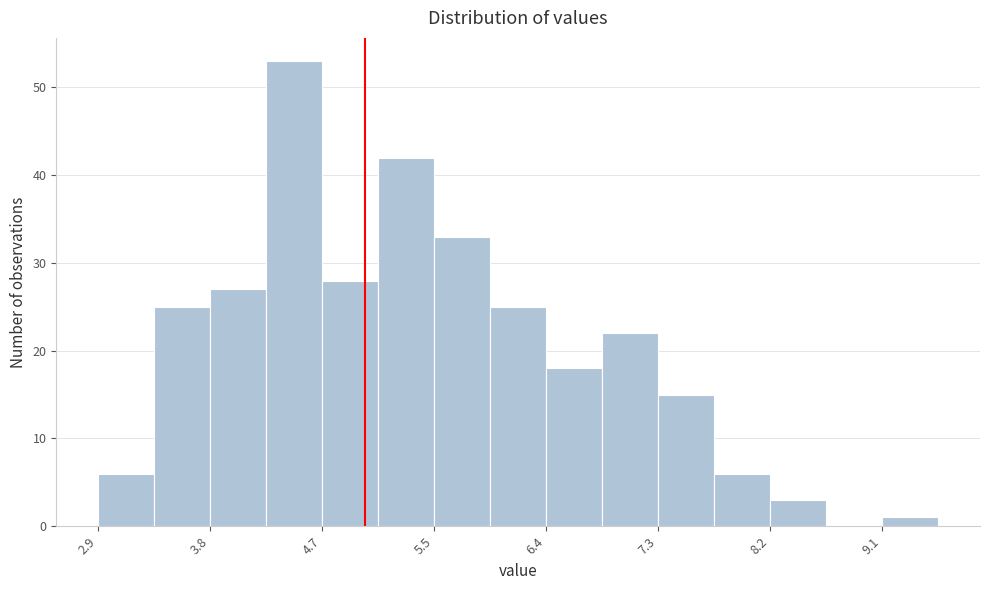

Reading left to right, list every bar in this chart as the range it spans on the x-axis followed by its height. Neither the bar edges nor the heights are printed on the chart, so give them approximately, as read against the axes.

2.90 to 3.34: 6
3.34 to 3.78: 25
3.78 to 4.22: 27
4.22 to 4.66: 53
4.66 to 5.10: 28
5.10 to 5.54: 42
5.54 to 5.98: 33
5.98 to 6.42: 25
6.42 to 6.86: 18
6.86 to 7.30: 22
7.30 to 7.74: 15
7.74 to 8.18: 6
8.18 to 8.62: 3
8.62 to 9.06: 0
9.06 to 9.50: 1